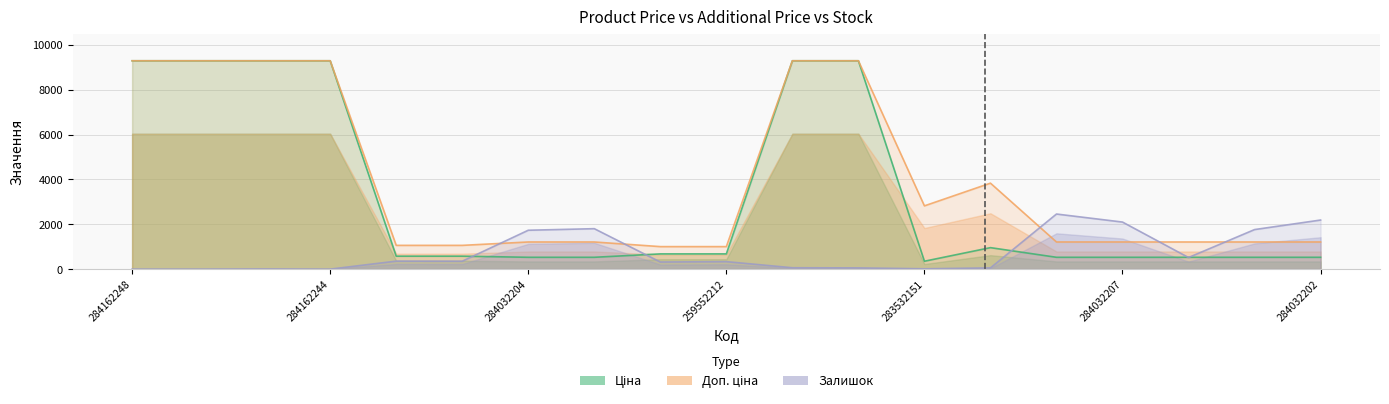

Is it true that Залишок equals 7.1 at 283532151?

False